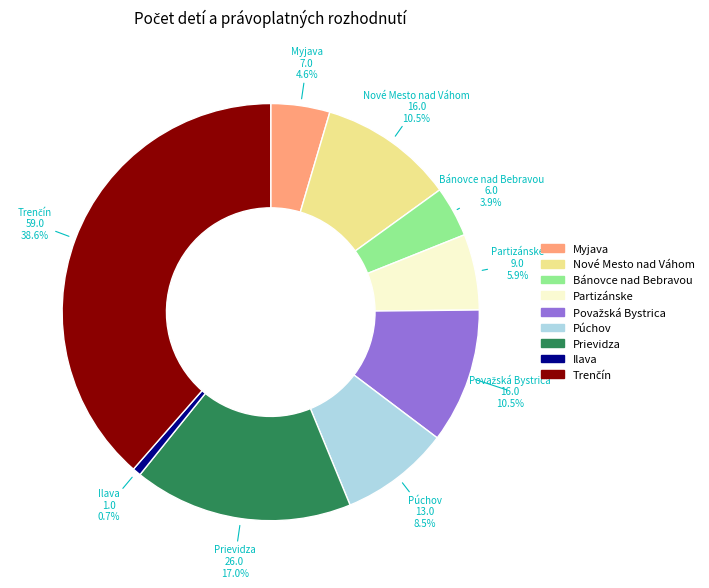

What is the ratio of the value at Púchov to the value at Prievidza?

0.5